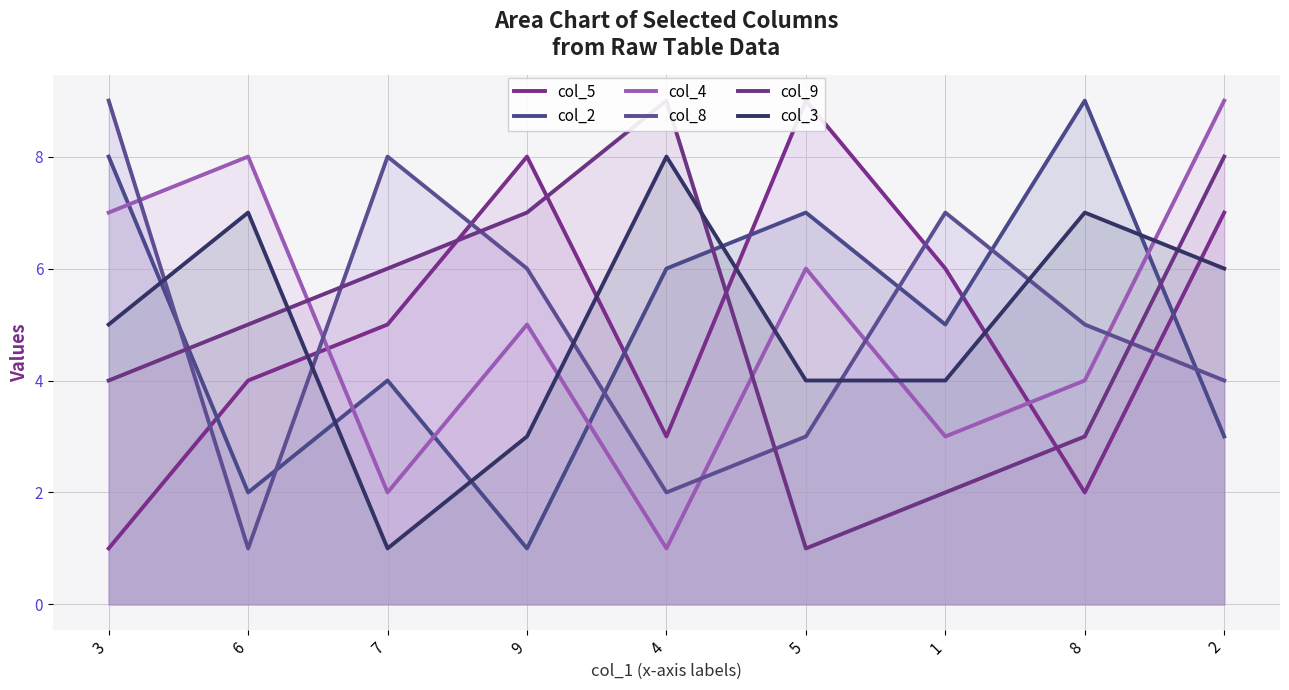

Is the value of col_5 at 6 greater than the value of col_2 at 8?

No